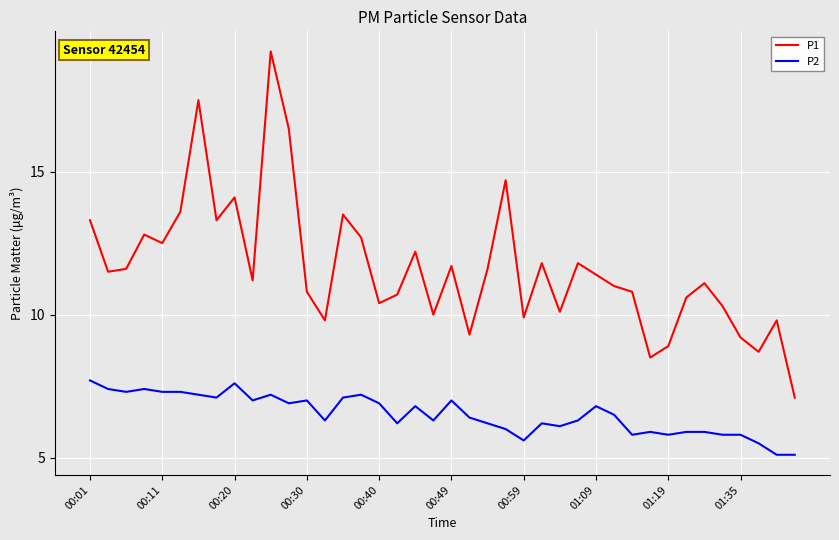

Which series has the largest range (max minus min)?

P1